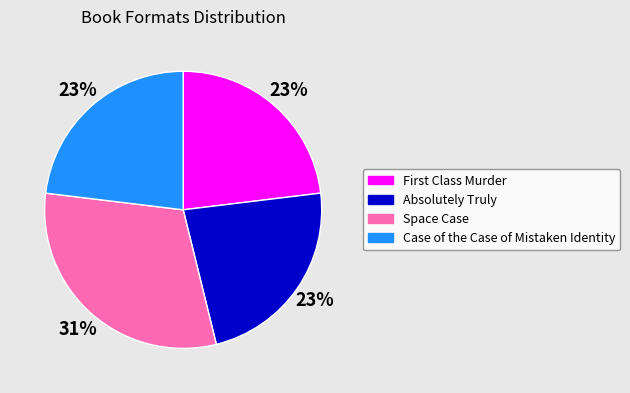

How many slices are in this pie chart?

4